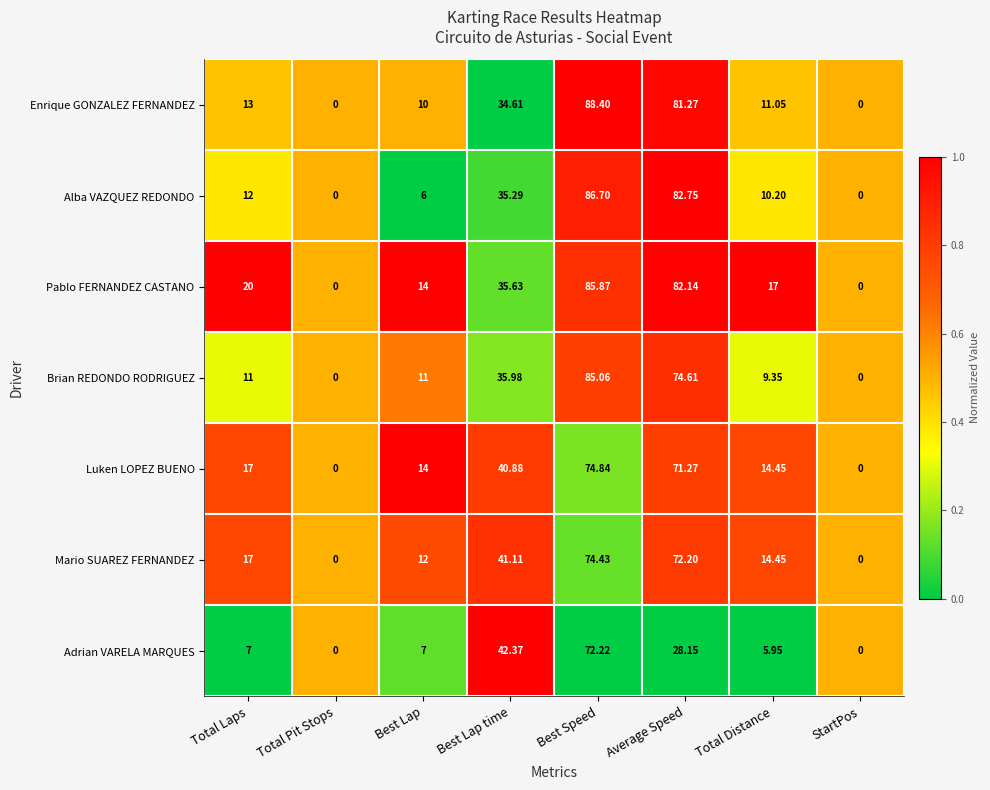

Which series has the largest range (max minus min)?

Enrique GONZALEZ FERNANDEZ